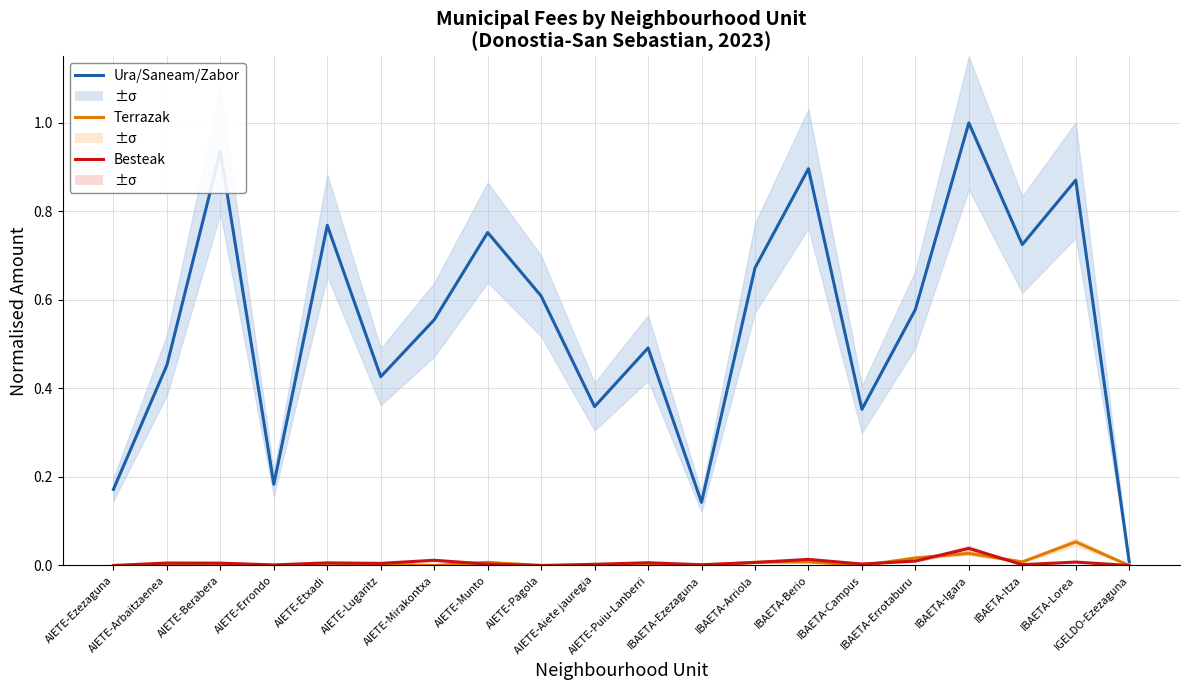

What is the label of the 20th point from the left?

IGELDO-Ezezaguna